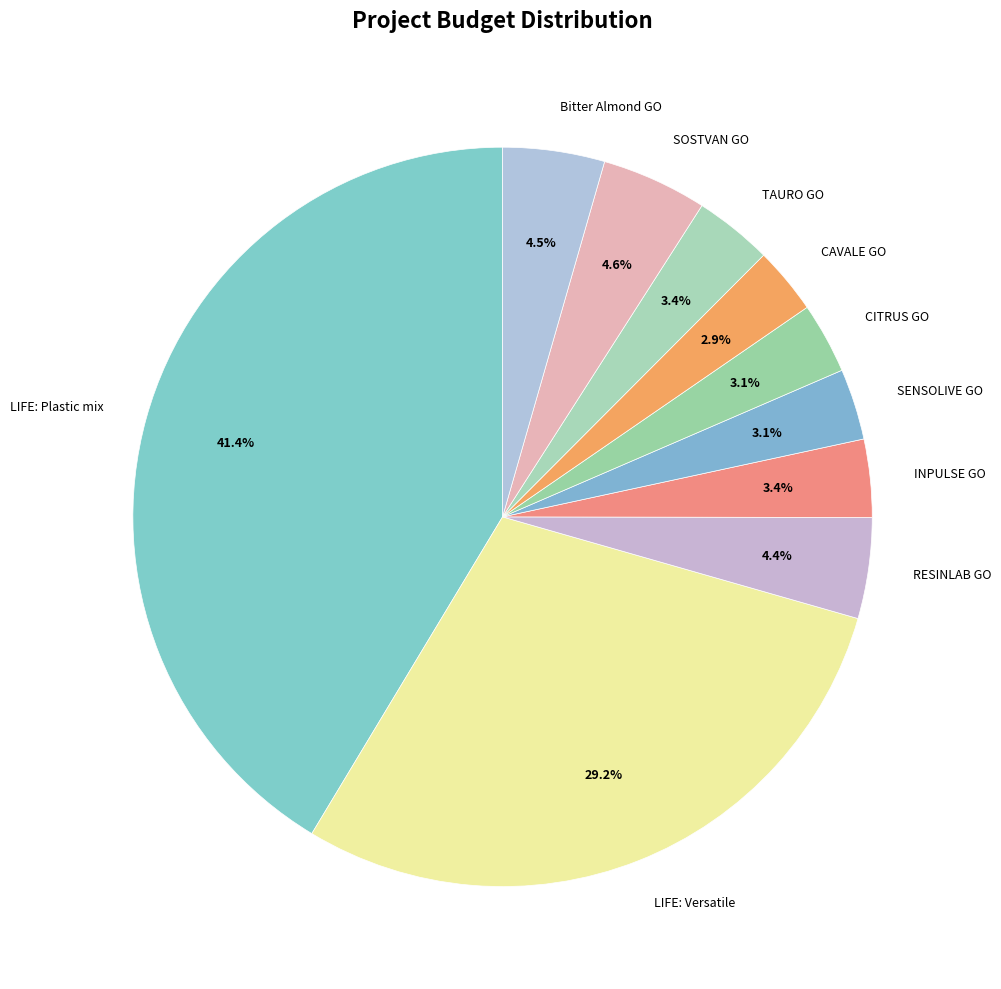

Which category has the biggest portion of the pie?

LIFE: Plastic mix